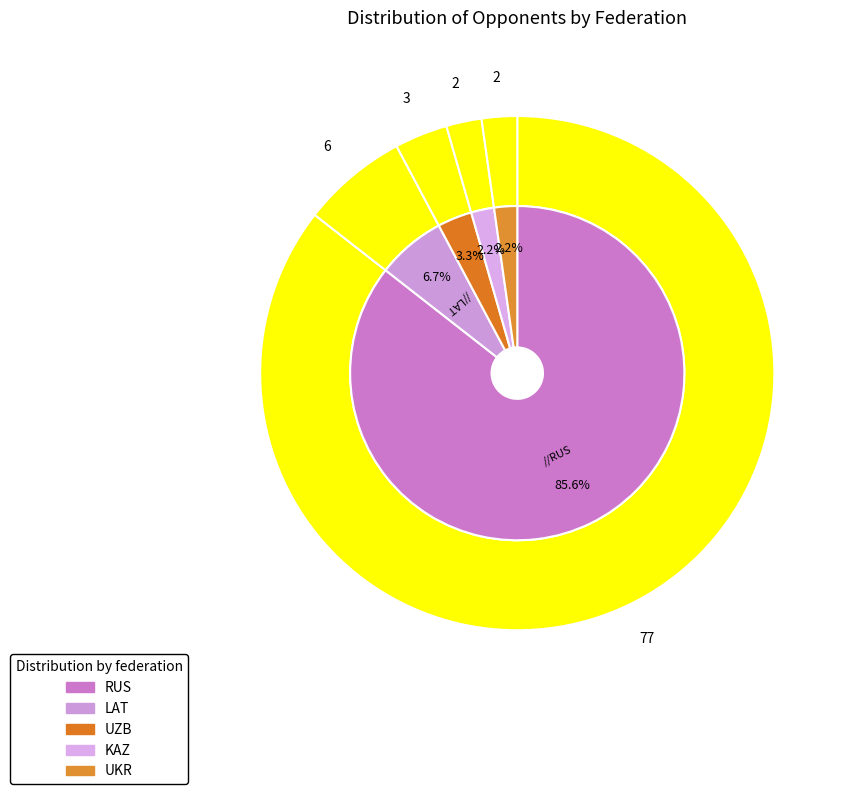

To the nearest percent, what is the combined percentage of RUS and LAT?

92%